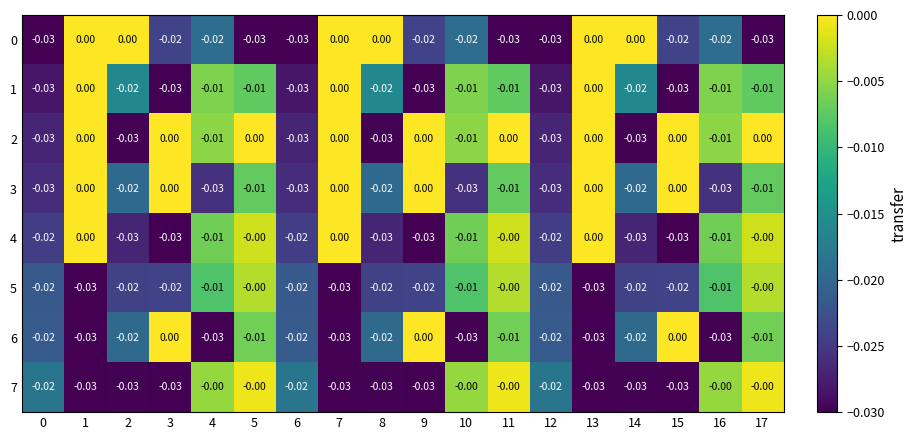

Is the value of 0 at 14 greater than the value of 5 at 0?

Yes